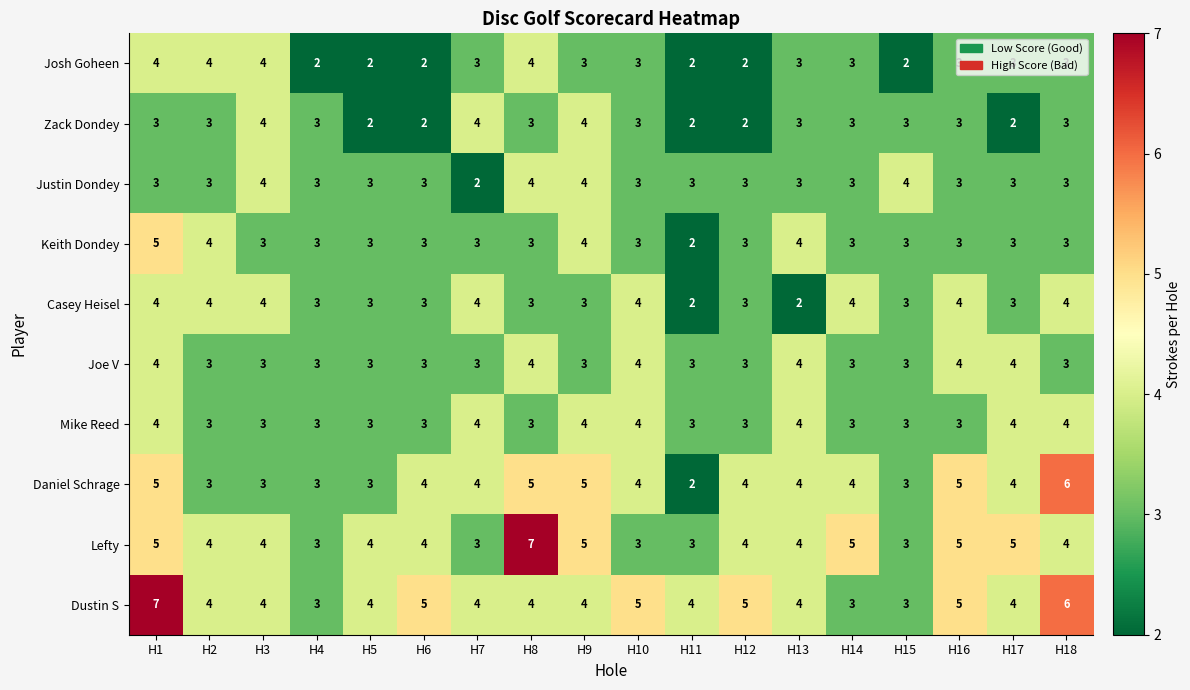

Is the value of Mike Reed at H2 greater than the value of Daniel Schrage at H11?

Yes